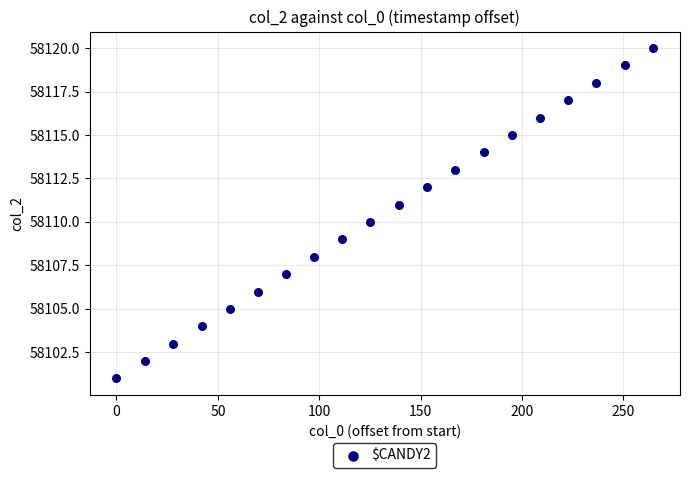

What is the range of Y values (max minus min)?

19